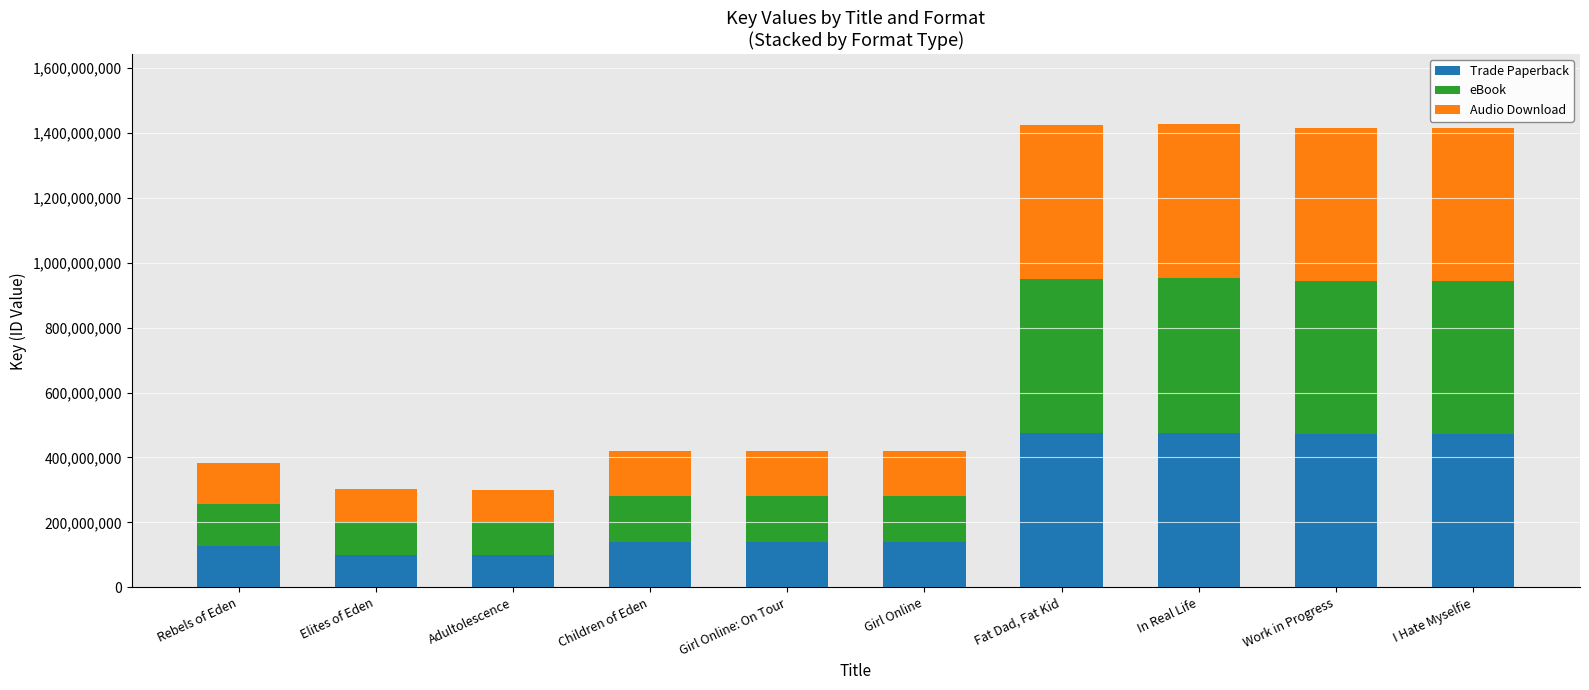

The Trade Paperback series shows 712490566 at Fat Dad, Fat Kid. True or false?

False